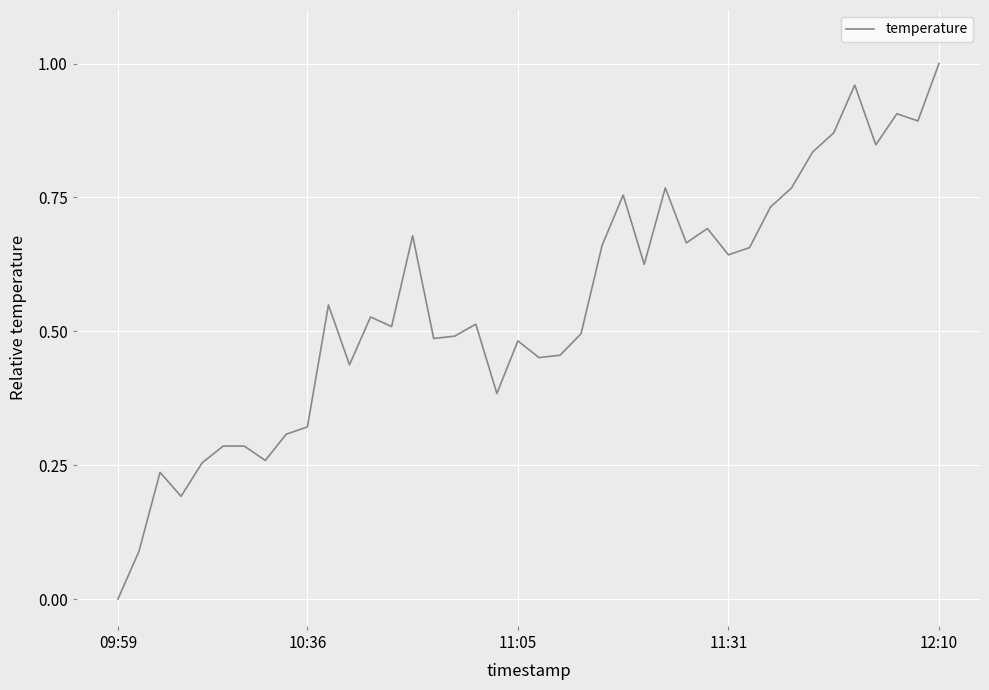

Is this an area chart (filled region under the line)?

No